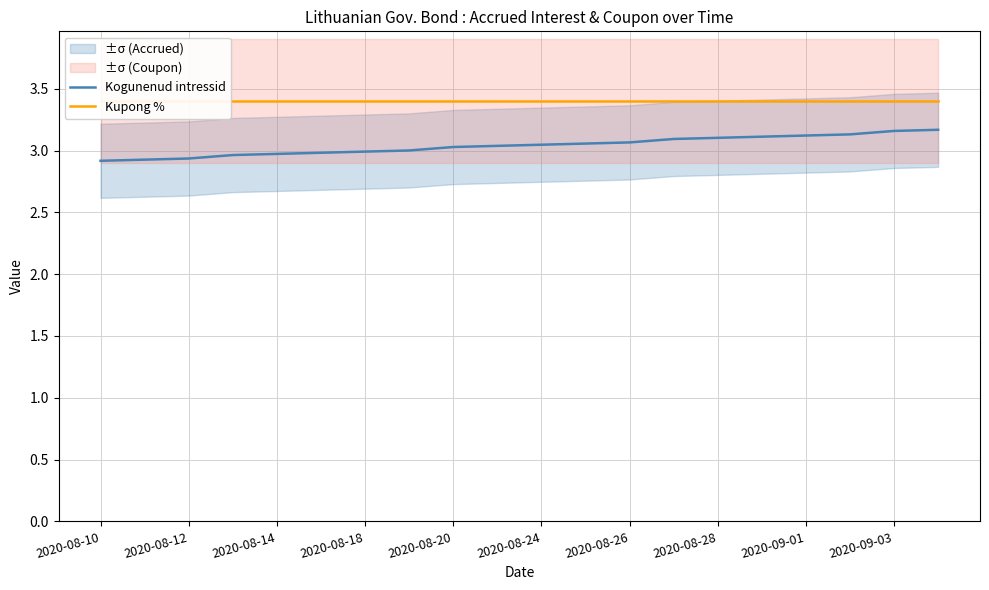

What is the difference between the highest and lowest values at 2020-08-24?

0.4